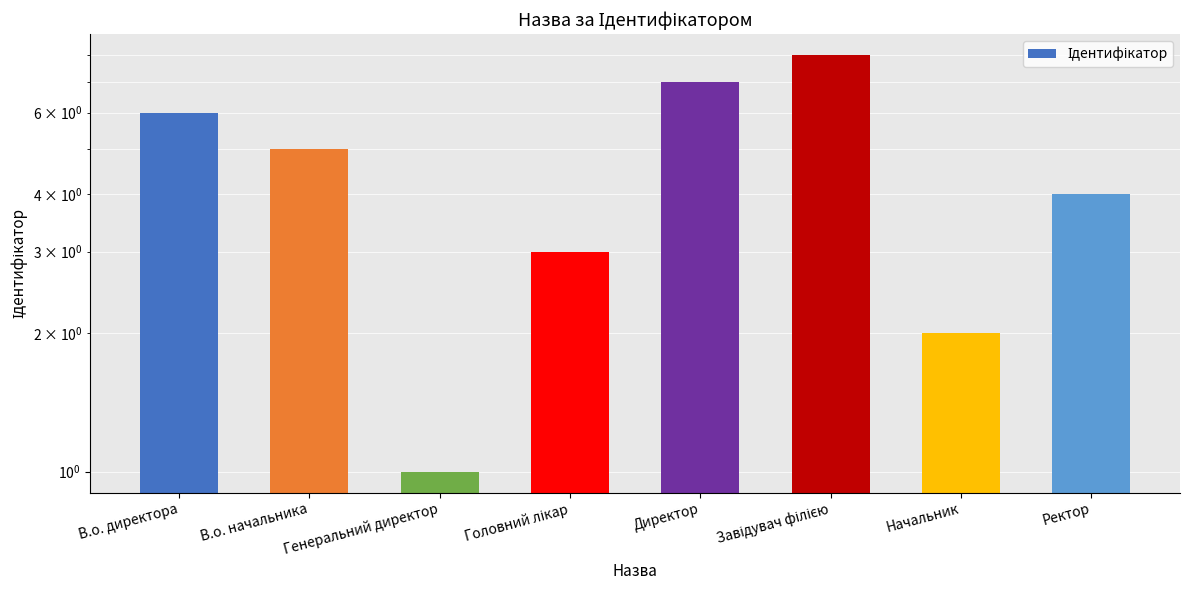

What is the smallest value displayed?

1